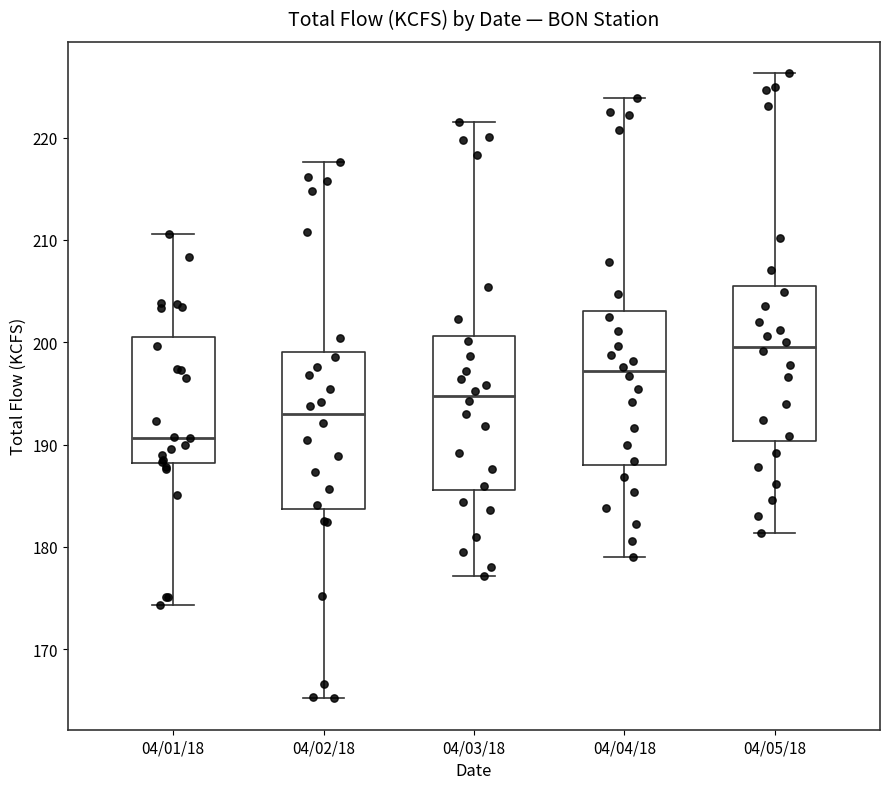

Which box's median line is the highest?

04/05/18